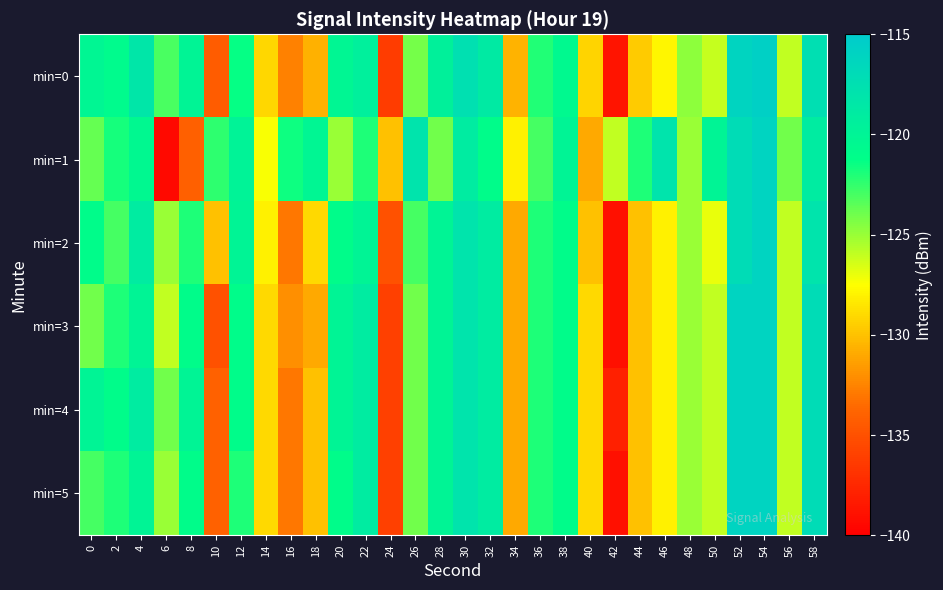

What is the spread (max minus min) of values at 34?

3.0